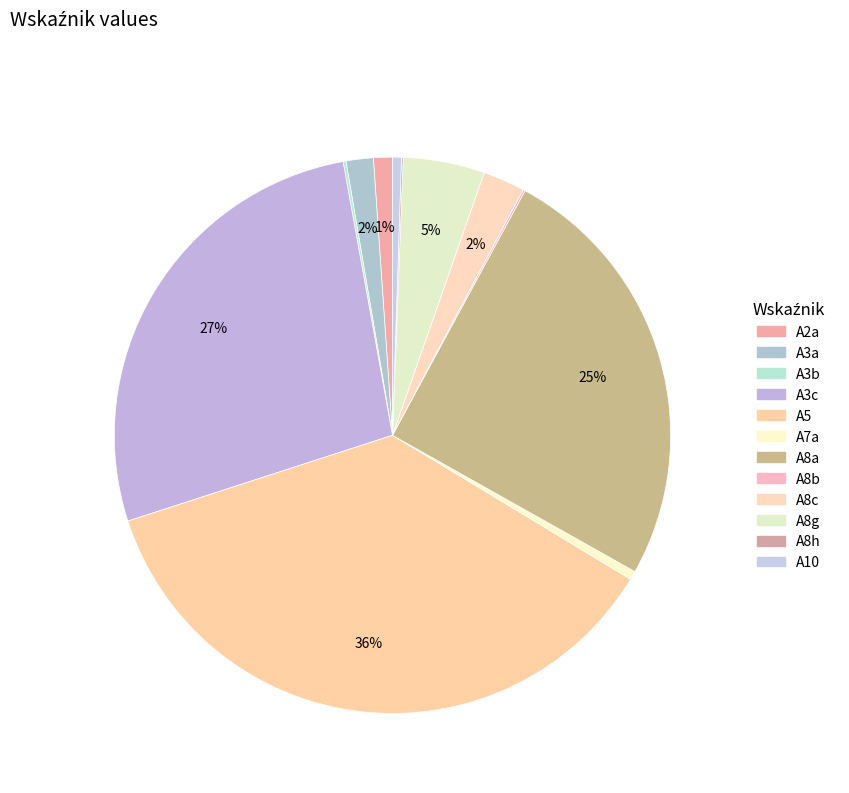

To the nearest percent, what is the combined percentage of A8a and A8b?

25%